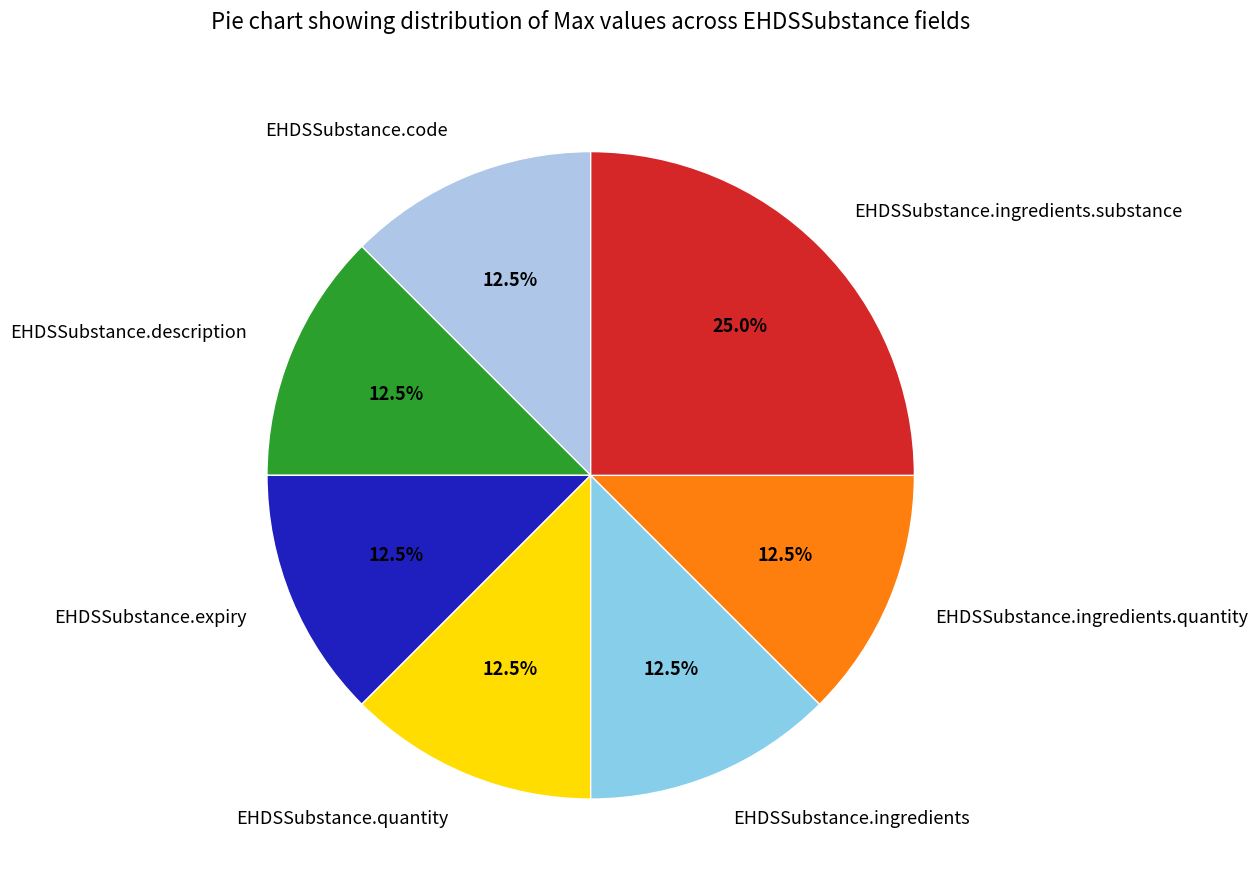

Approximately how many times larger is the value at EHDSSubstance.code compared to EHDSSubstance.expiry?

1.0